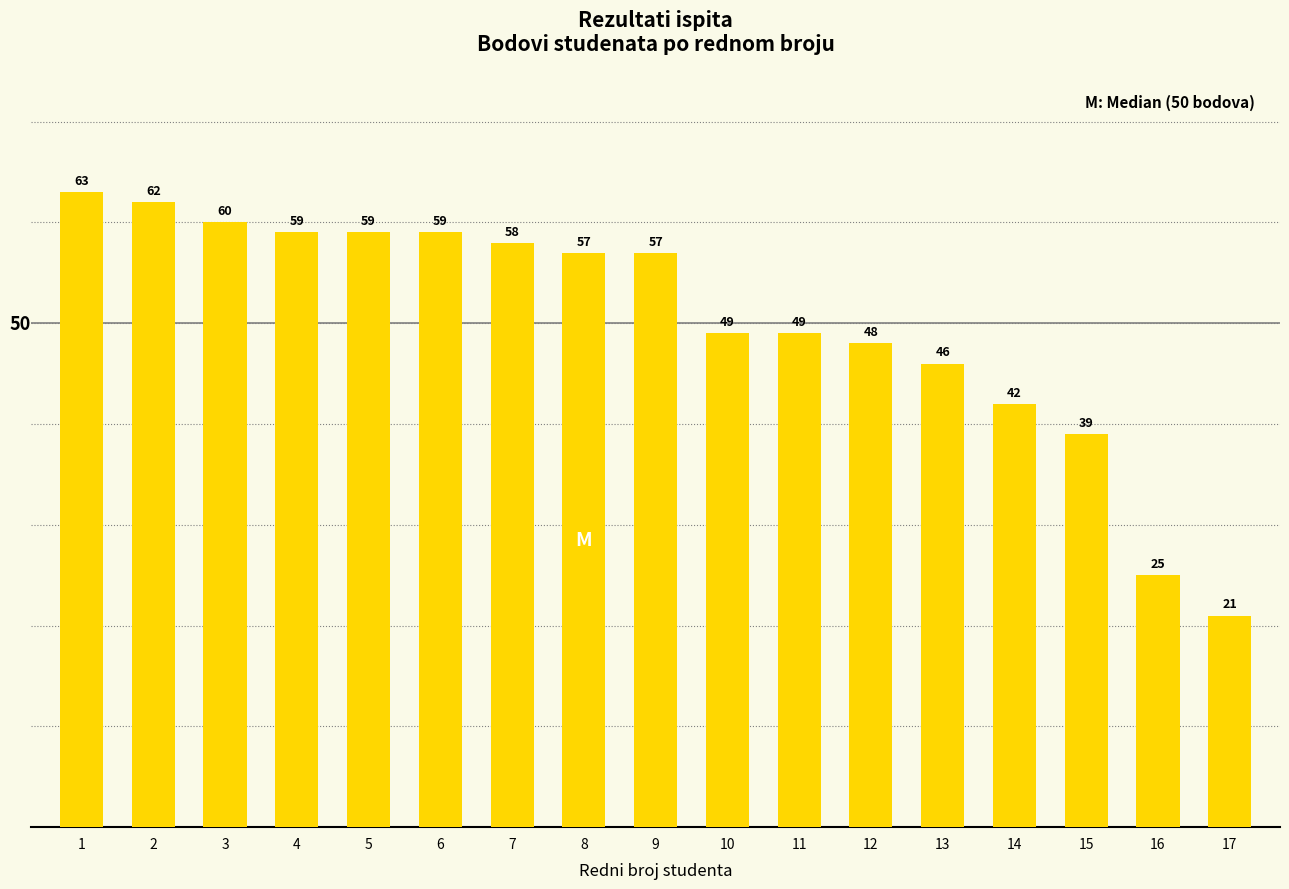

The chart shows a value of 4 at 17. True or false?

False